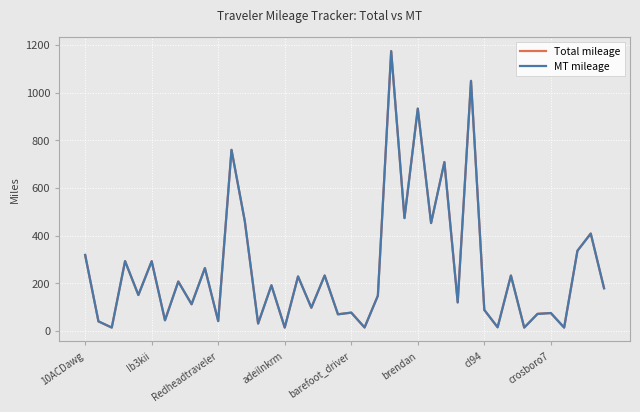

What is the value of the Total mileage point at the 18th from the left?

97.2